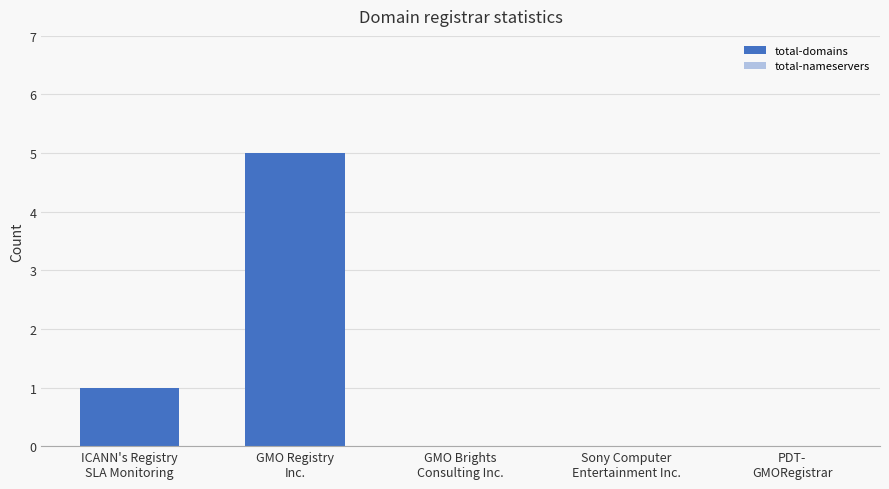

Is the value of total-domains at ICANN's Registry
SLA Monitoring greater than the value of total-nameservers at GMO Brights
Consulting Inc.?

Yes